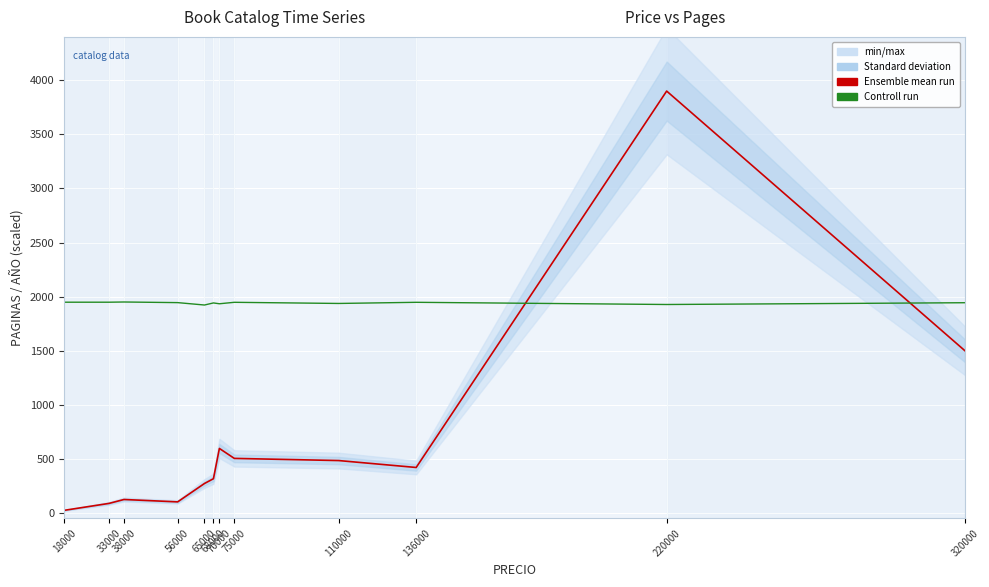

Which series has the largest range (max minus min)?

Ensemble mean run (PAGINAS)